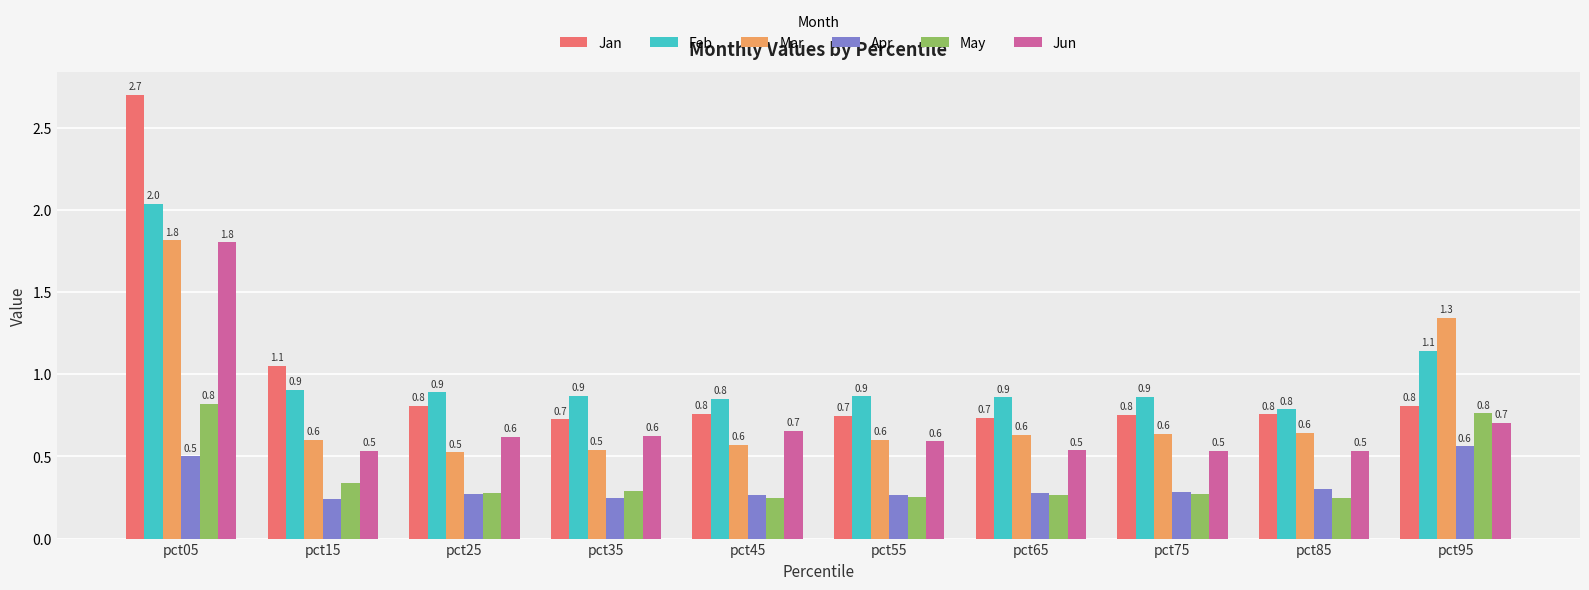

How many Apr values are between 0 and 1?

10